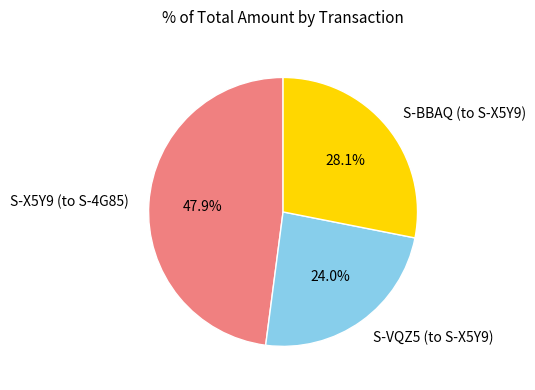

Is there any slice that represents more than half of the pie?

No